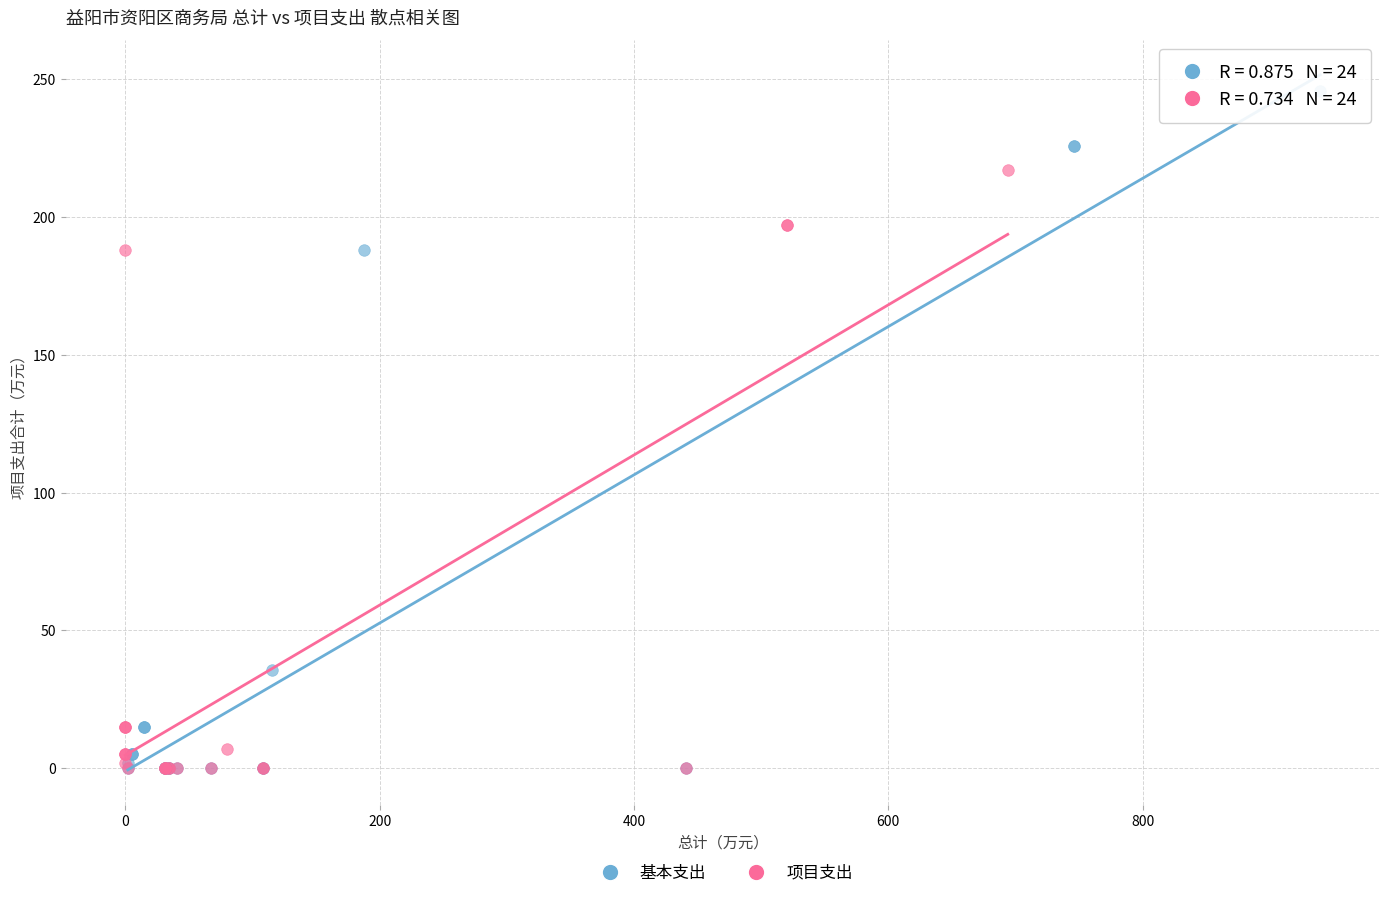

What are all the series names shown in the legend?

基本支出, 项目支出